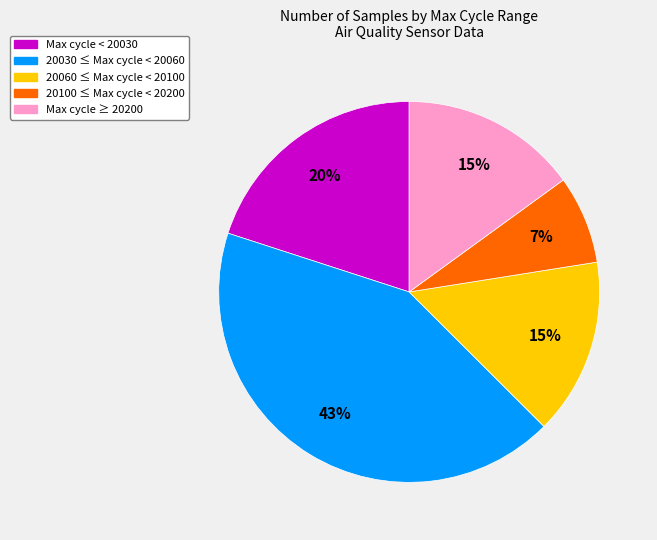

To the nearest percent, what is the average slice percentage?

20%